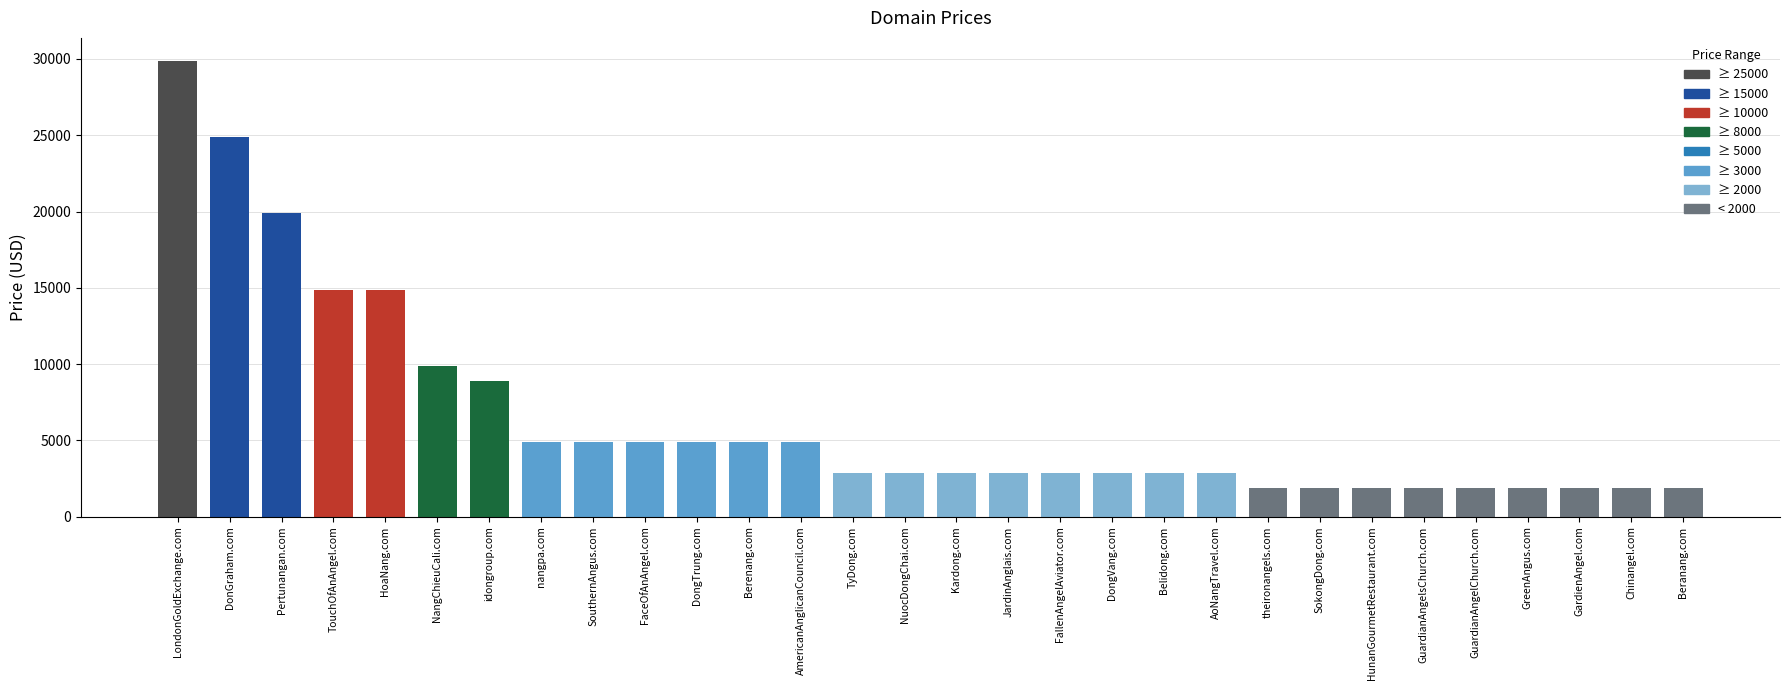

What is the label of the 26th bar from the left?

GuardianAngelChurch.com